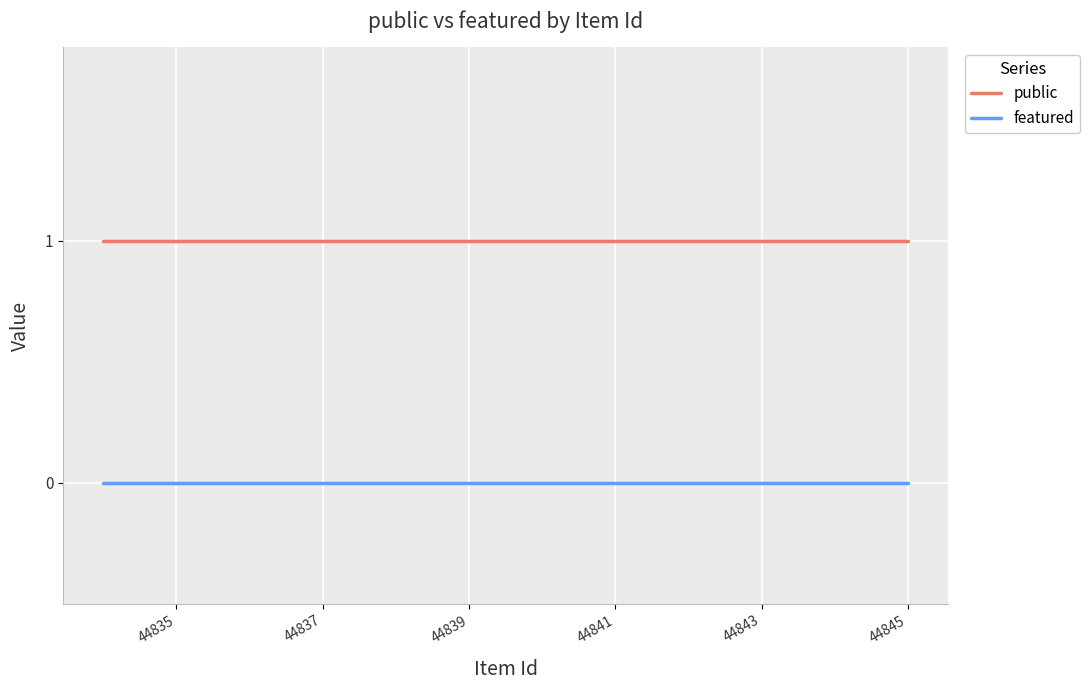

Rank the series by their average value, from lowest to highest.

featured, public